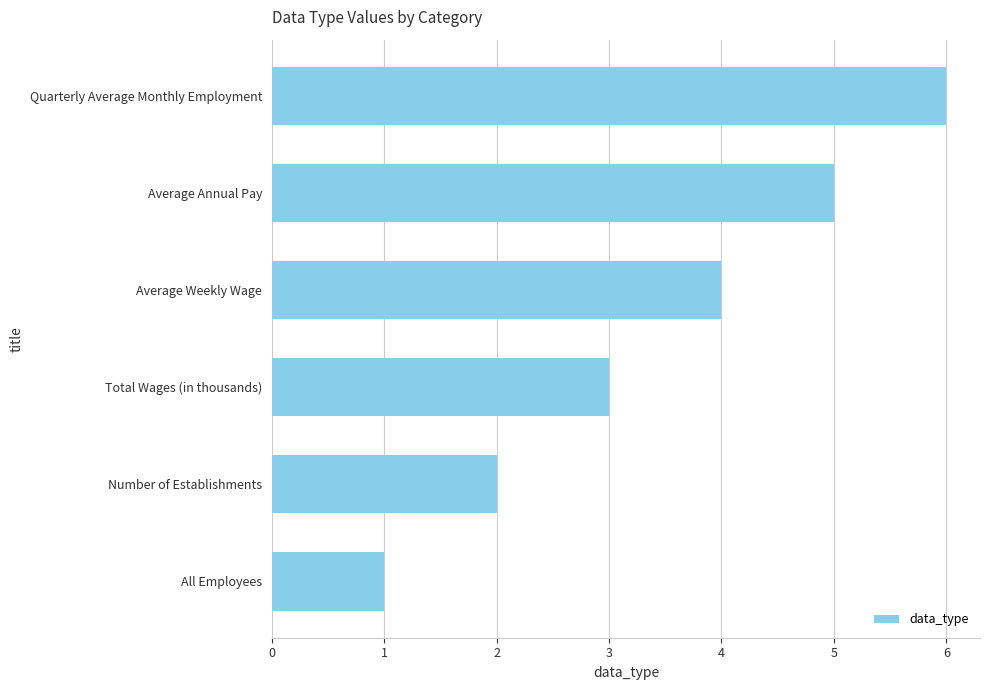

True or false: the data shows 1 at Total Wages (in thousands).

False